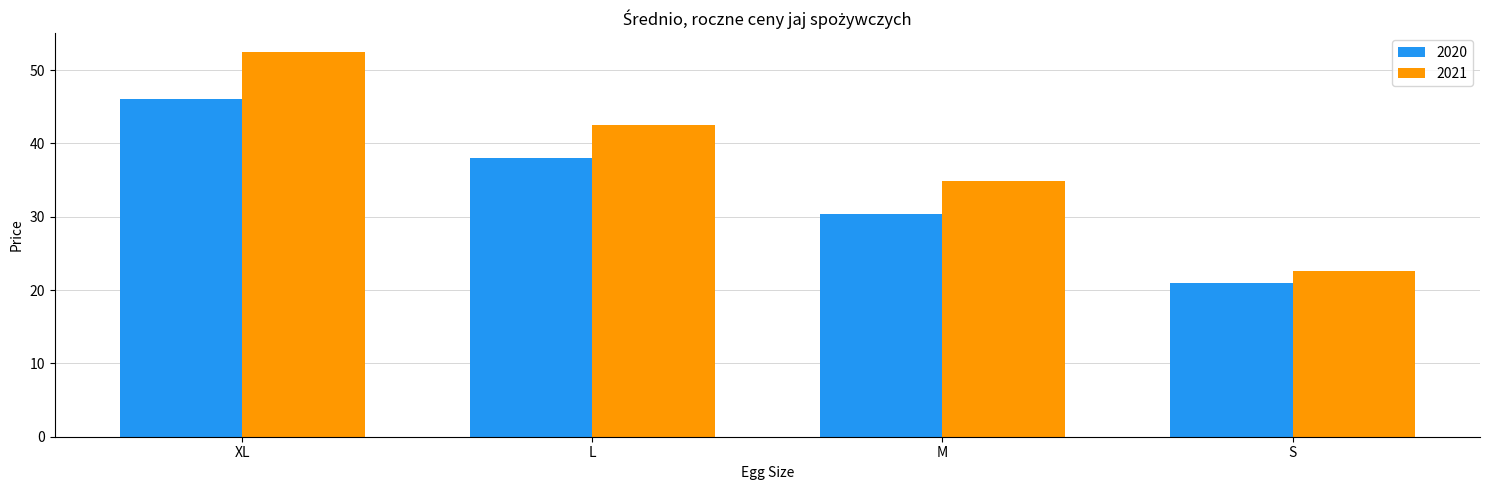

At how many categories does at least one series exceed 32?

3